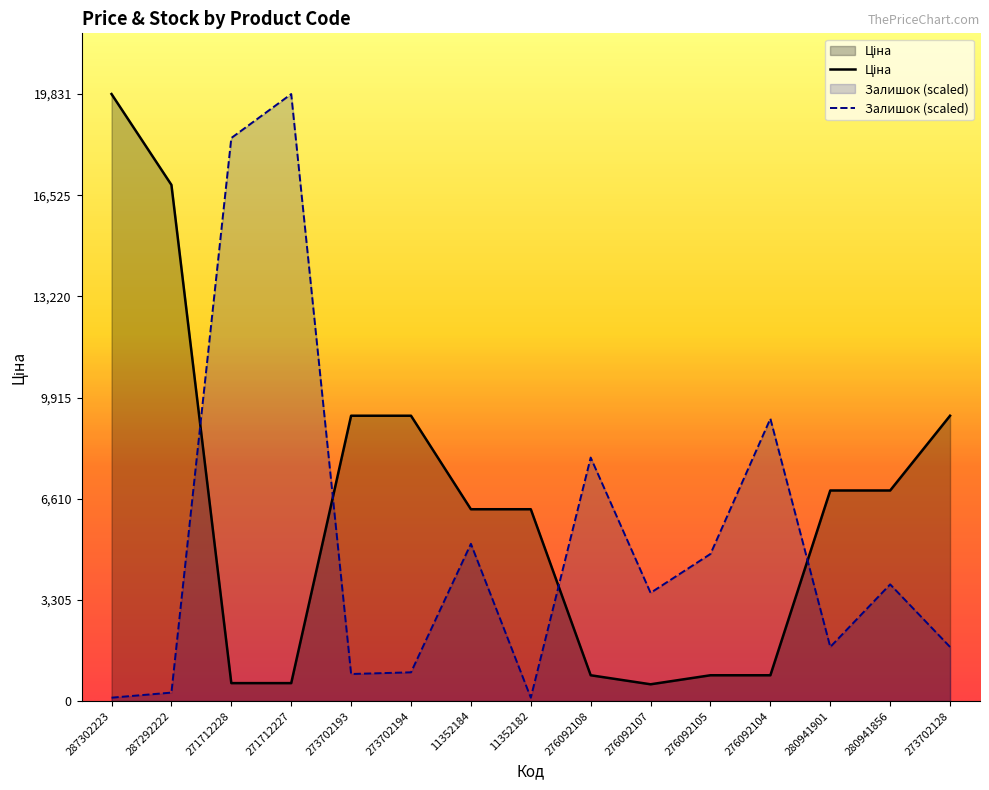

At 11352182, list the series in order from smallest to largest.

Залишок, Ціна